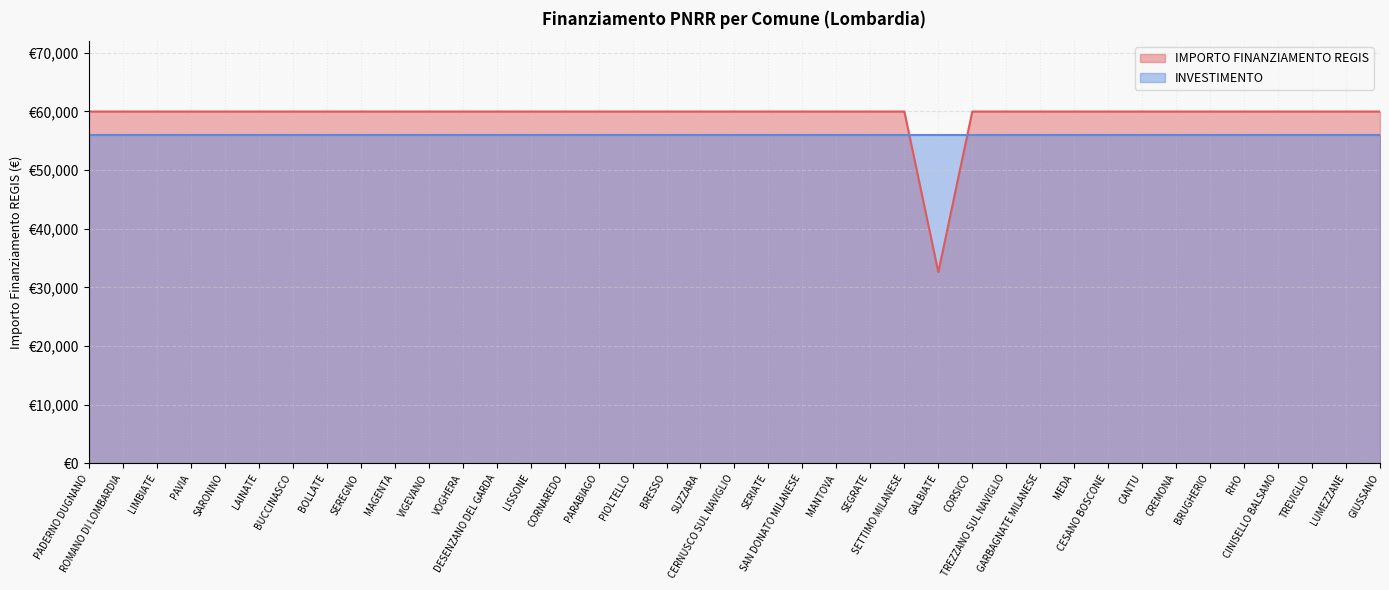

Which has a higher value, CREMONA or LUMEZZANE?

CREMONA